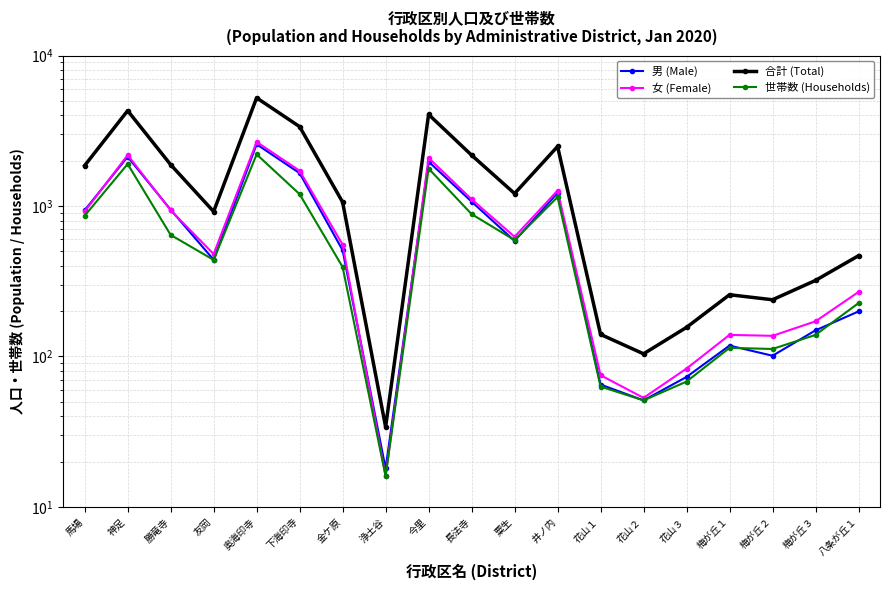

What position from the left is 浄土谷?

8